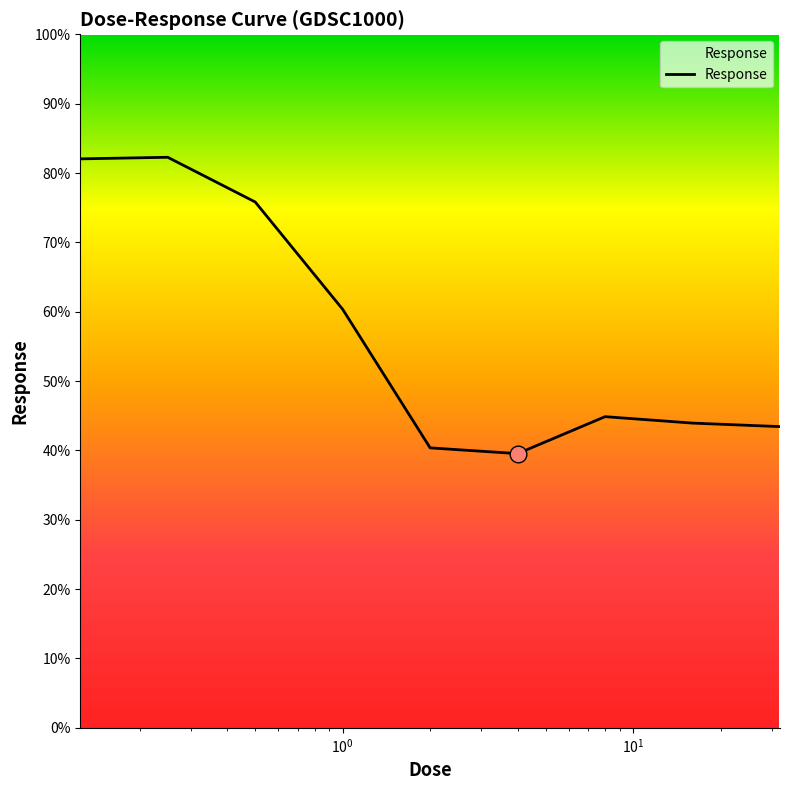

What is the minimum value shown in the chart?

39.5